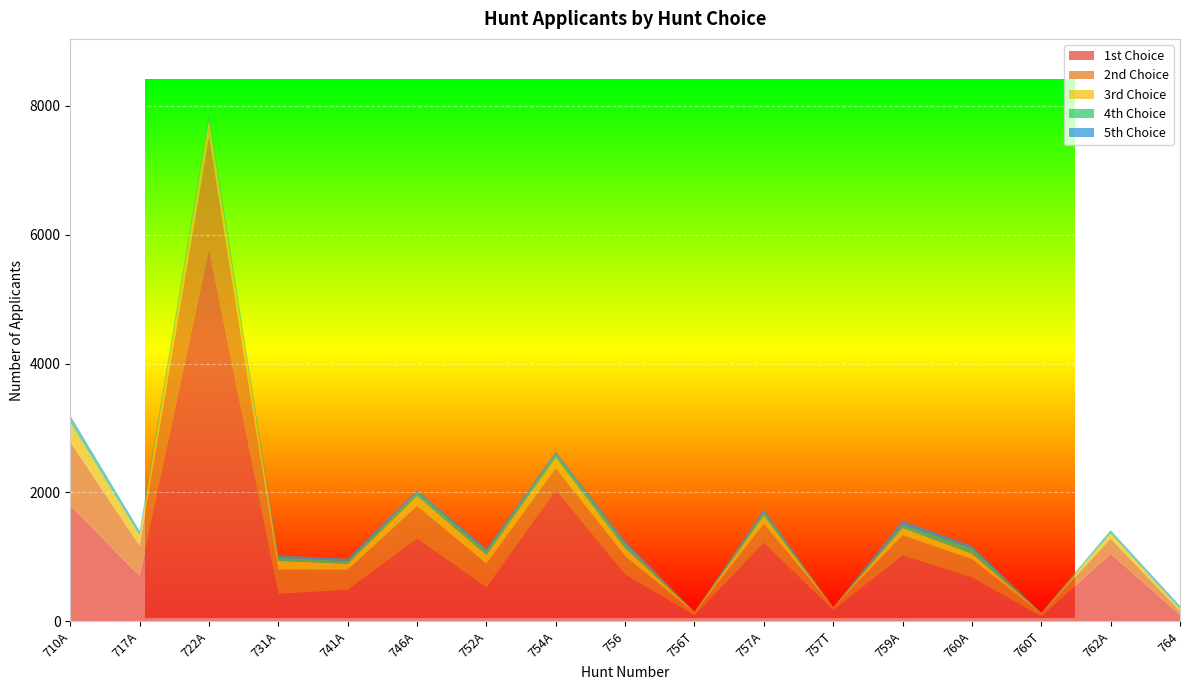

Reading left to right, list all the values displayed in this chart.

1st Choice: 710A=1798	717A=703	722A=5782	731A=426	741A=488	746A=1284	752A=526	754A=2039	756=728	756T=89	757A=1220	757T=171	759A=1023	760A=682	760T=72	762A=1048	764=101
2nd Choice: 710A=986	717A=471	722A=1738	731A=377	741A=313	746A=503	752A=368	754A=336	756=285	756T=42	757A=294	757T=42	759A=313	760A=283	760T=47	762A=235	764=60
3rd Choice: 710A=308	717A=156	722A=274	731A=136	741A=93	746A=159	752A=139	754A=166	756=126	756T=16	757A=126	757T=7	759A=112	760A=88	760T=10	762A=82	764=31
4th Choice: 710A=65	717A=47	722A=46	731A=49	741A=43	746A=53	752A=64	754A=51	756=69	756T=2	757A=58	757T=1	759A=51	760A=82	760T=5	762A=33	764=23
5th Choice: 710A=34	717A=25	722A=17	731A=35	741A=34	746A=37	752A=32	754A=38	756=39	756T=2	757A=39	757T=0	759A=62	760A=35	760T=0	762A=16	764=24